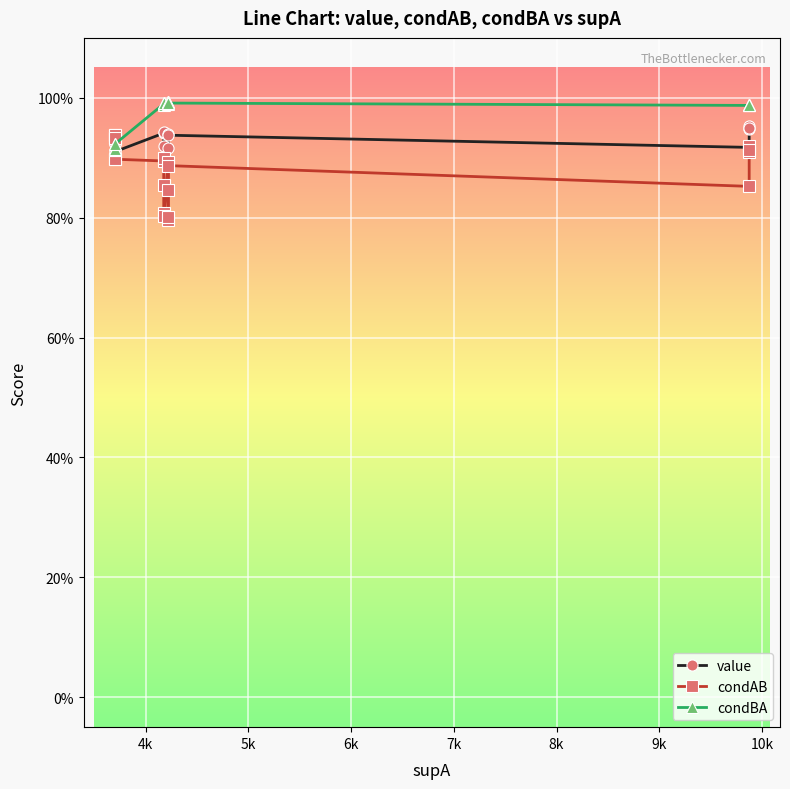

What is the average value of the condBA series?

1.0